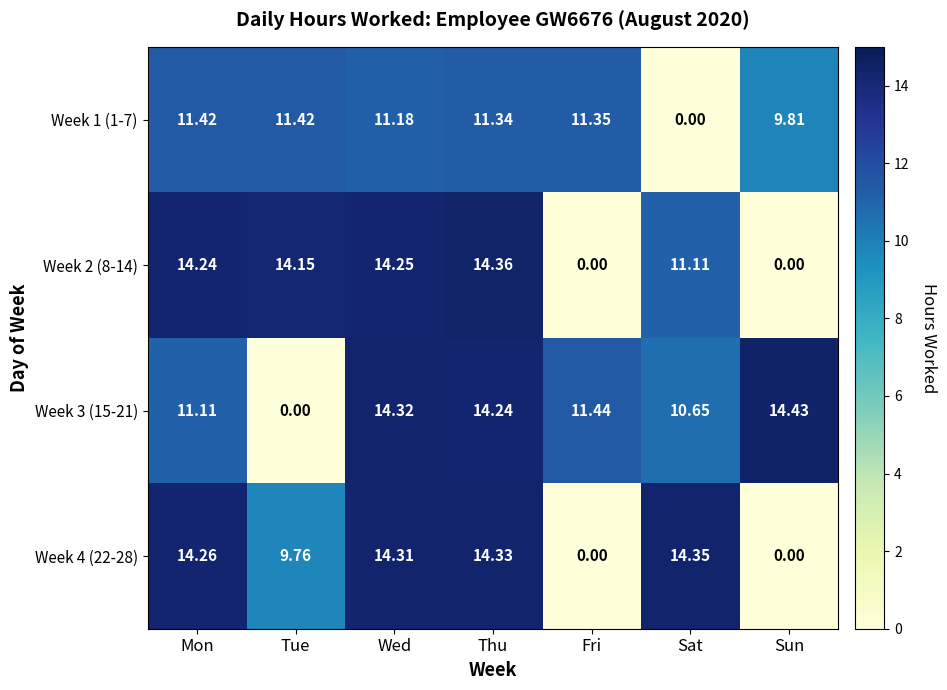

At which category is the sum across all series the highest?

Thu